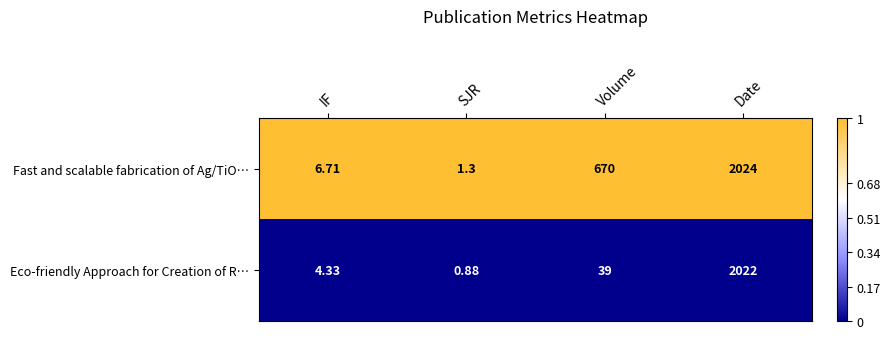

At which category is the sum across all series the highest?

Date